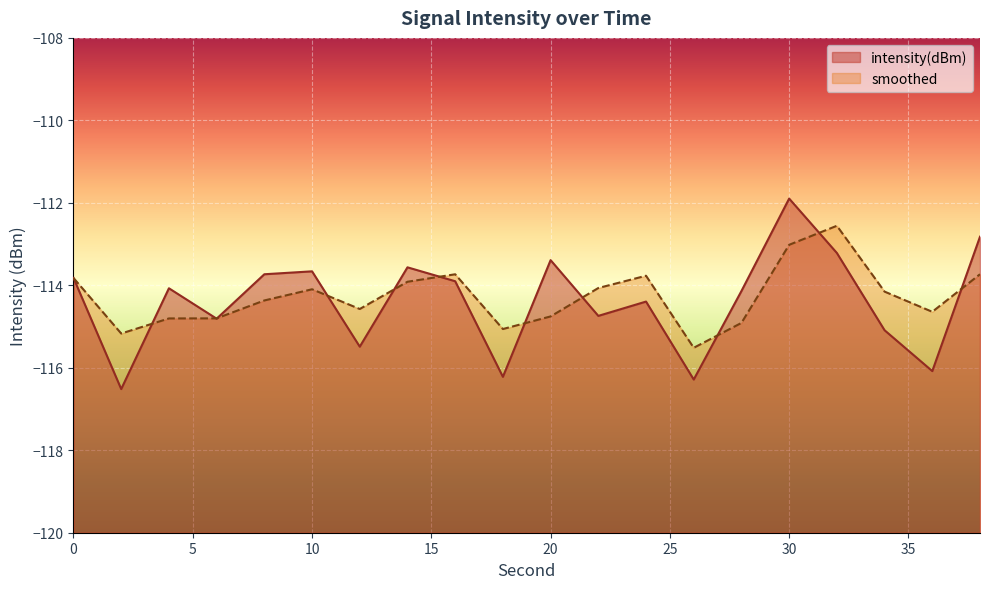

After their last crossing, which series has the higher values: intensity(dBm) or smoothed?

intensity(dBm)